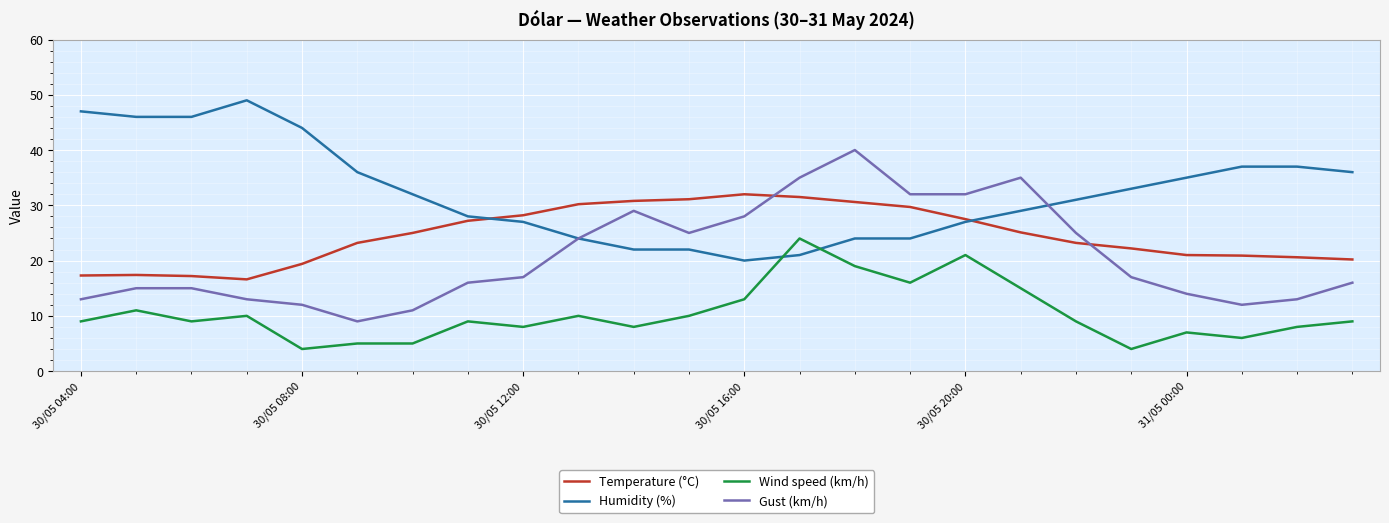

Which series ends up on top after the final intersection of Humidity (%) and Temperature (°C)?

Humidity (%)